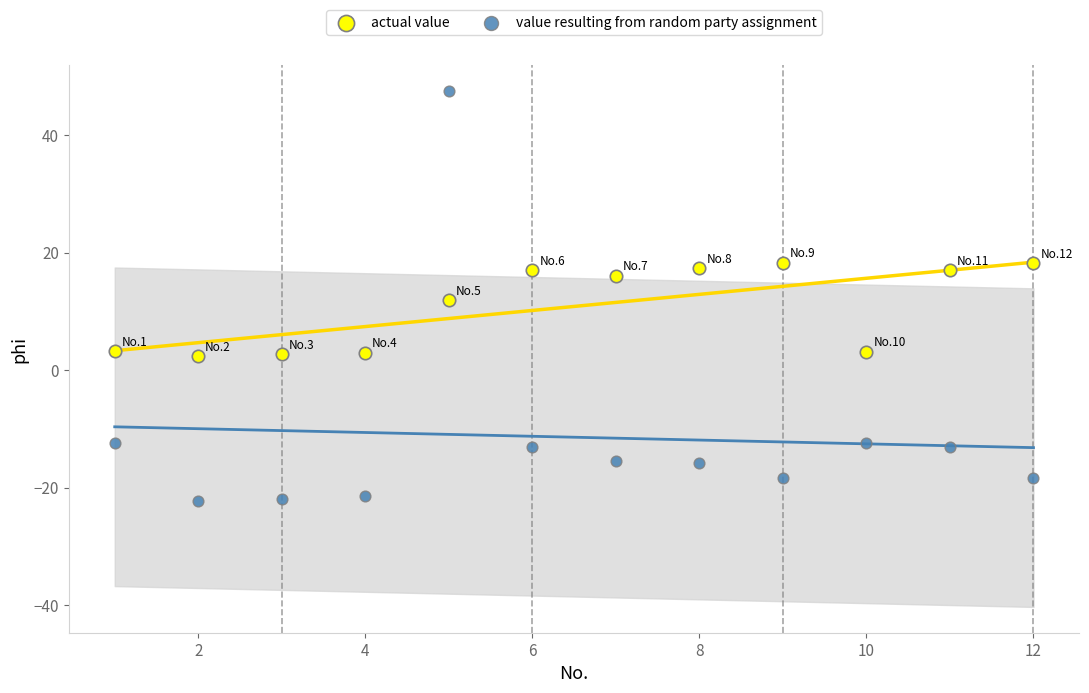

Across all data points, what is the range of X values (max minus min)?

11.0